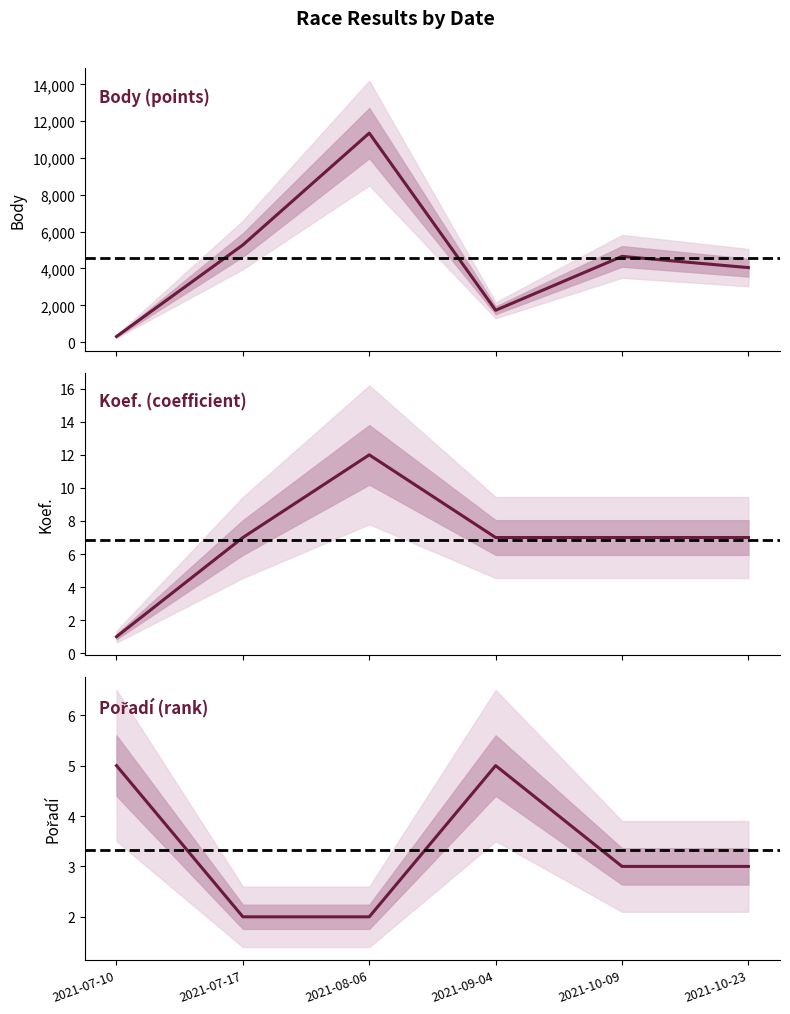

What is the spread (max minus min) of values at 2021-10-09?

4654